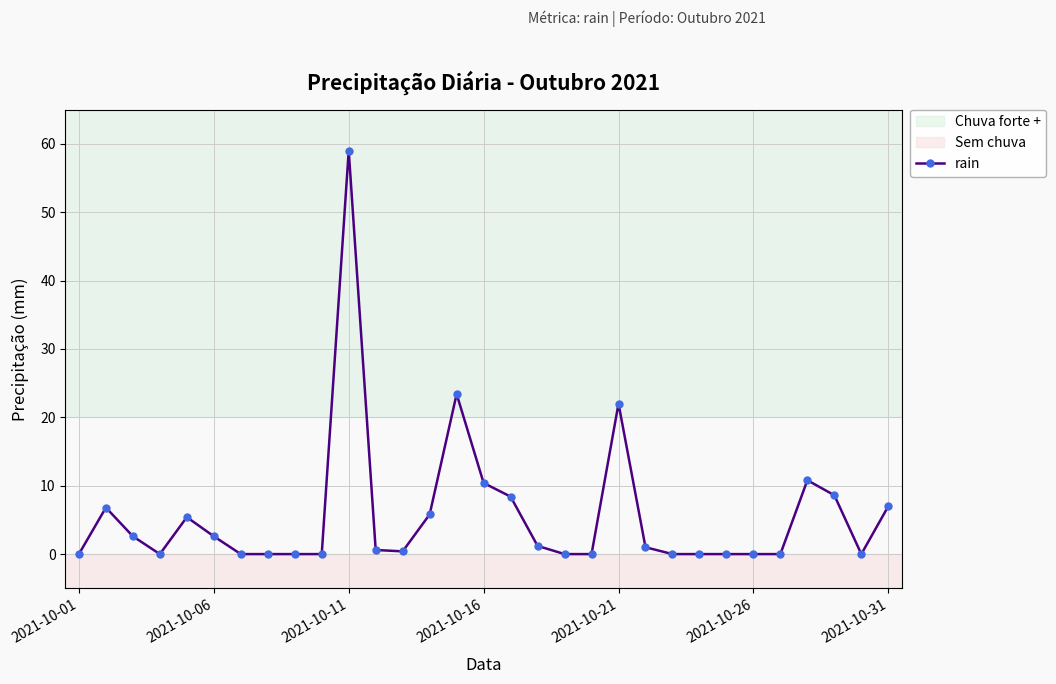

What is the difference between the second highest and second lowest values?

23.4